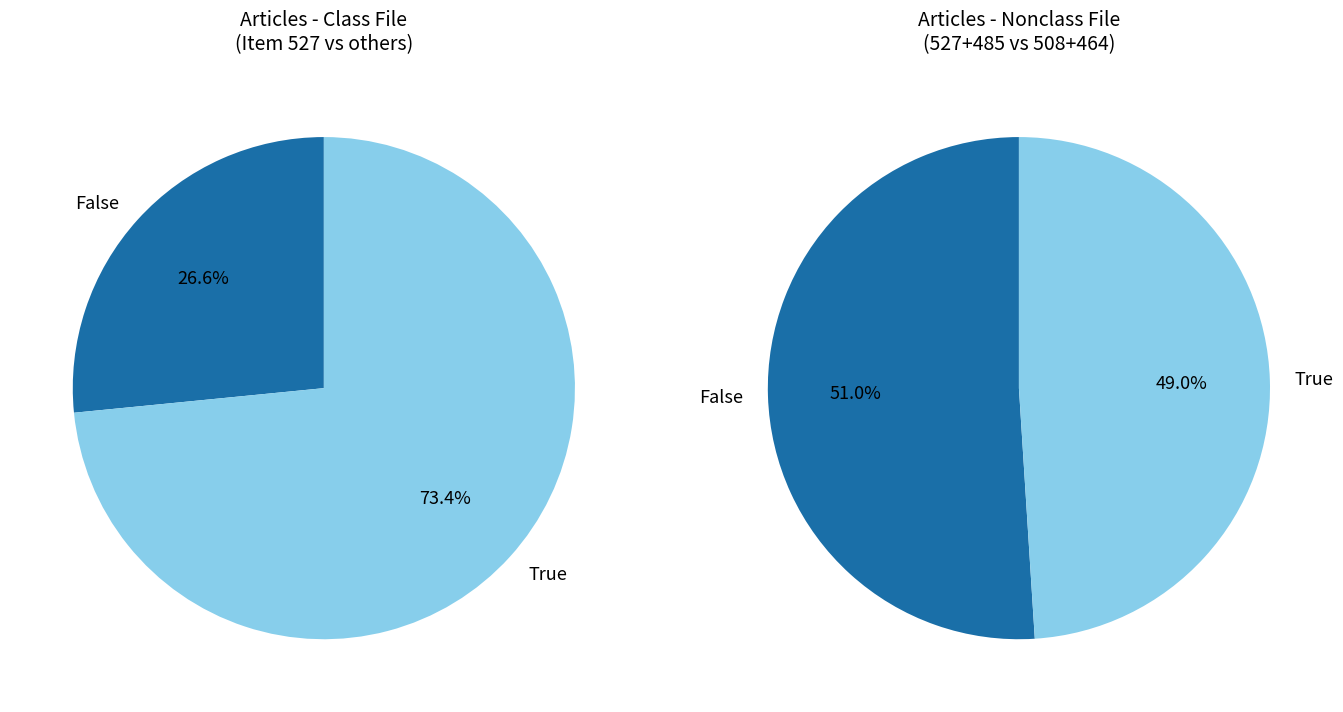

How many segments does this pie chart have?

4